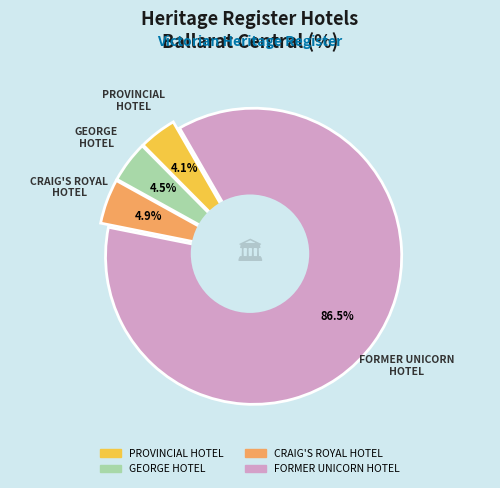

Count the number of slices in the pie.

4